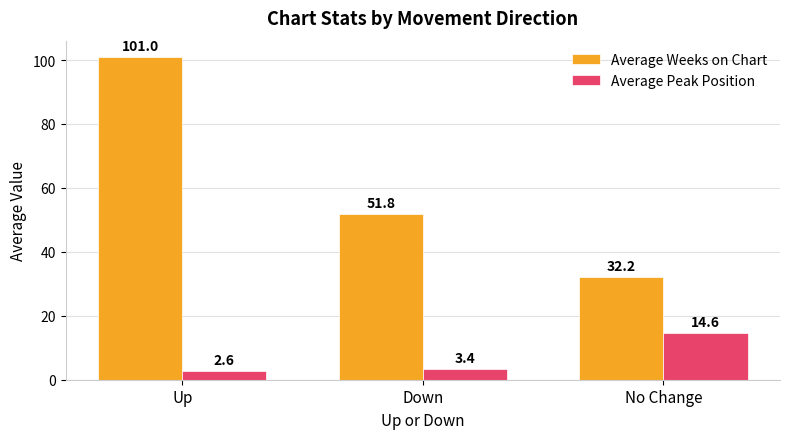

What is the highest value of the Average Weeks on Chart series?

101.0